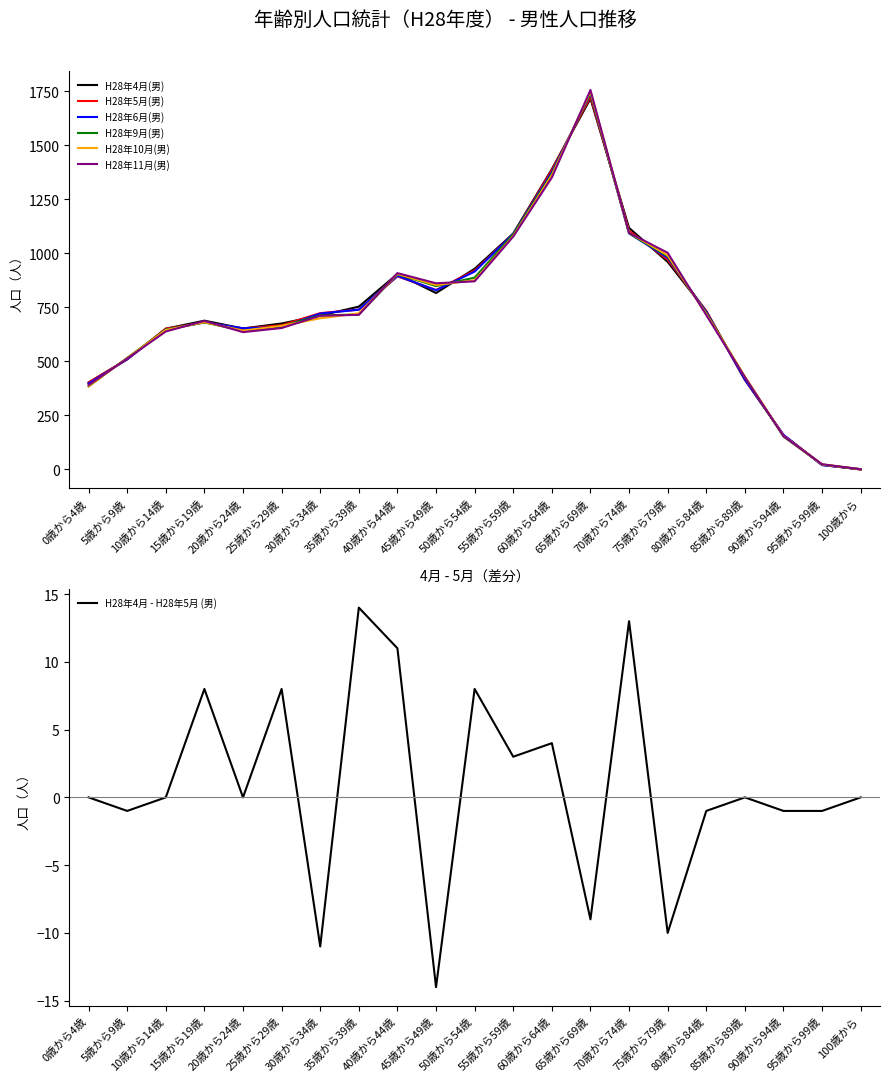

What is the difference between the second highest and minimum values in the H28年6月(男) series?

1374